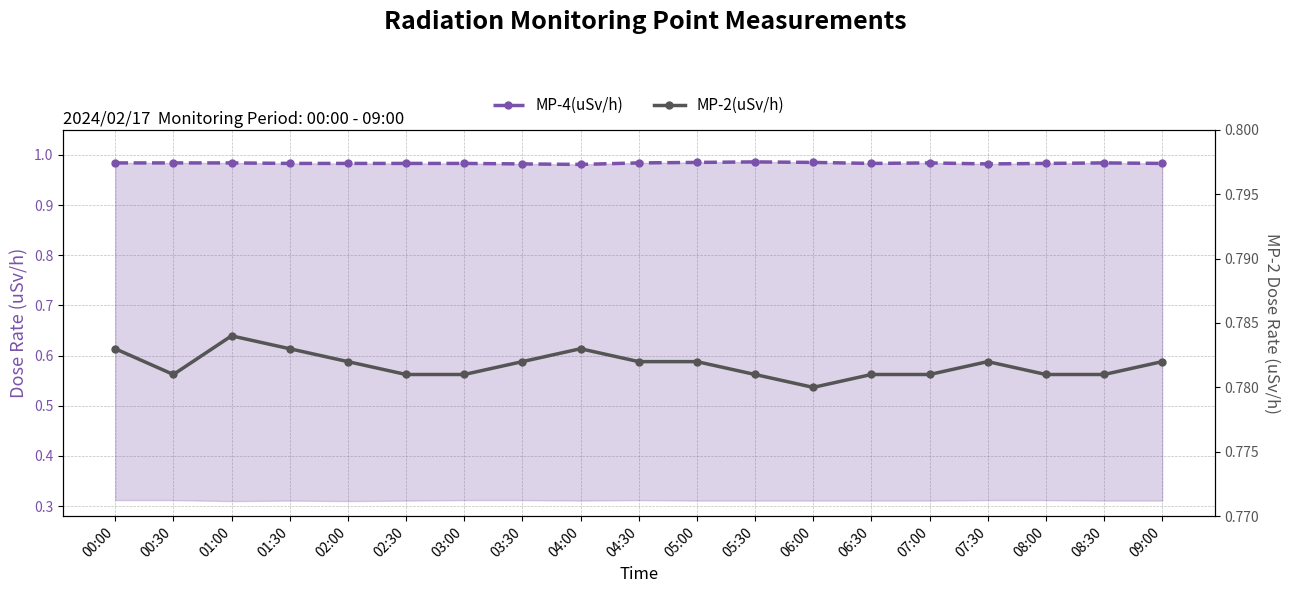

Rank the series by their maximum value, from lowest to highest.

MP-2(uSv/h), MP-4(uSv/h)